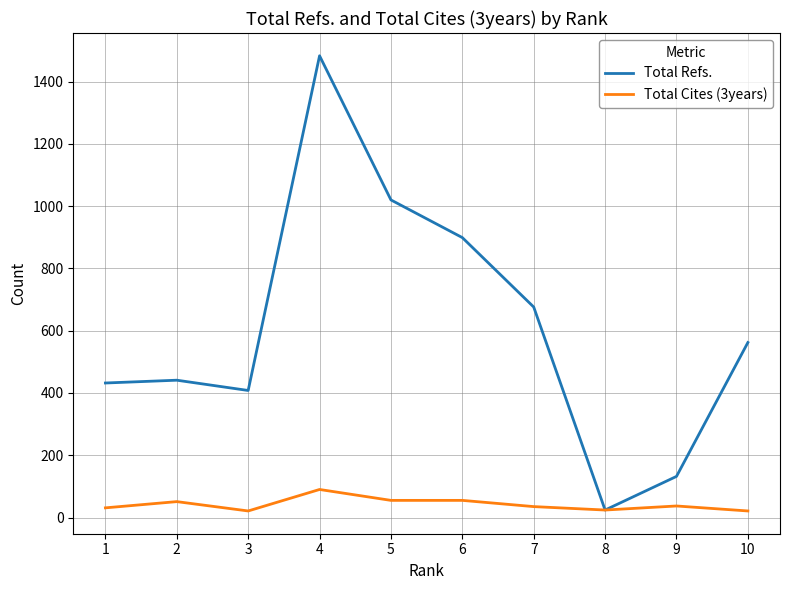

Is it true that Total Cites (3years) equals 9 at 8?

False